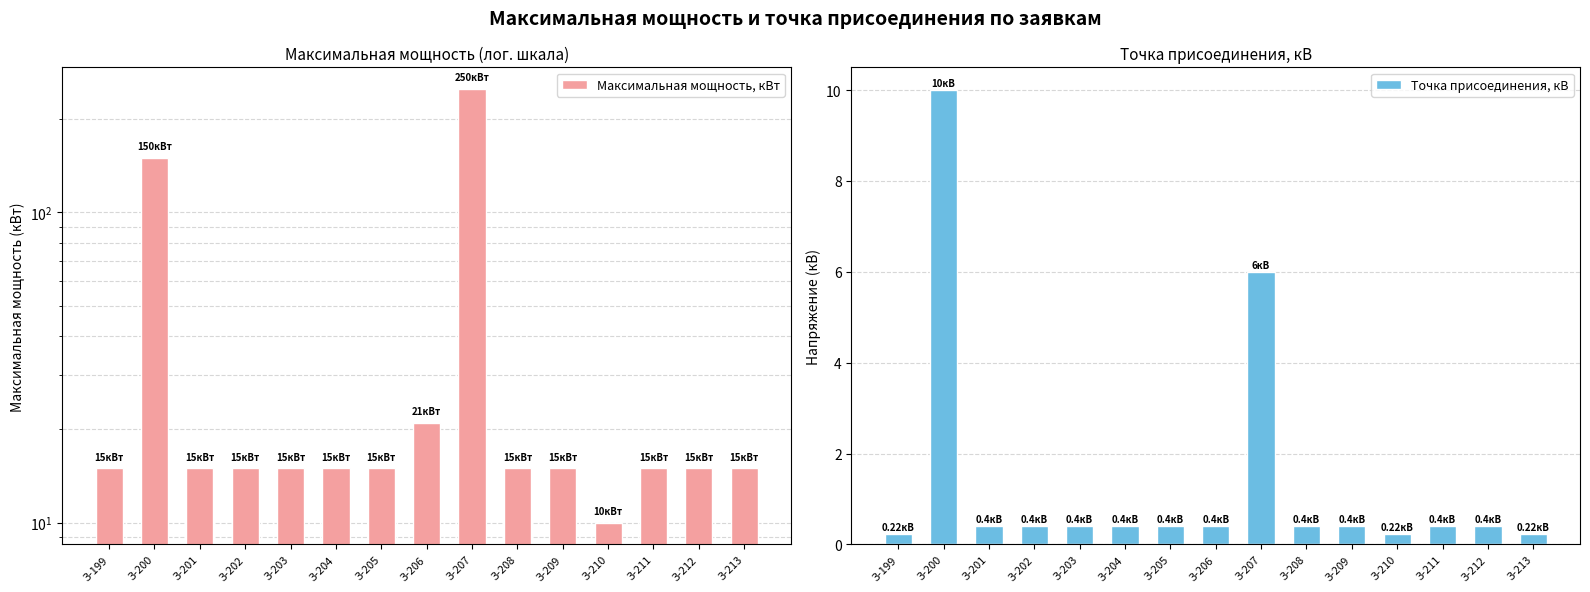

At how many categories does at least one series exceed 108?

2